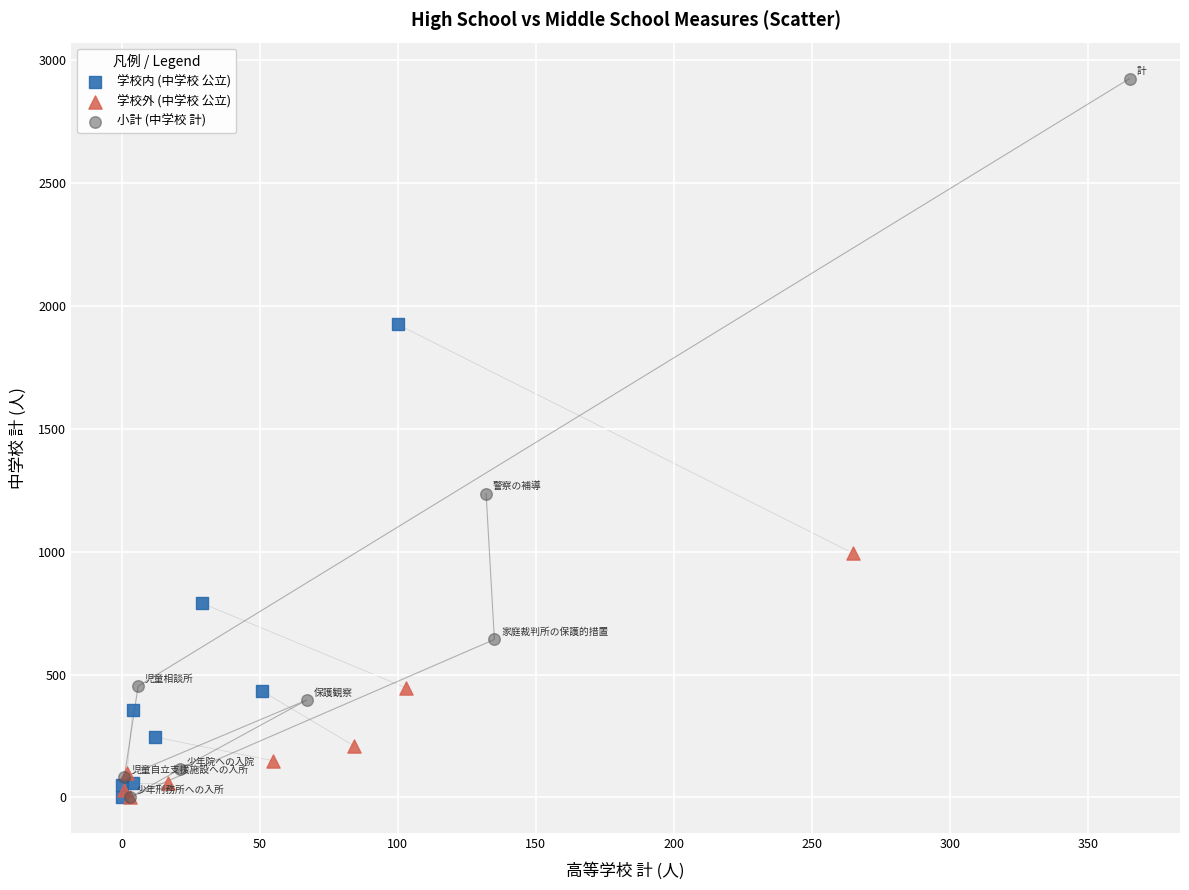

Which series has the widest spread of Y values?

小計 (中学校 計)